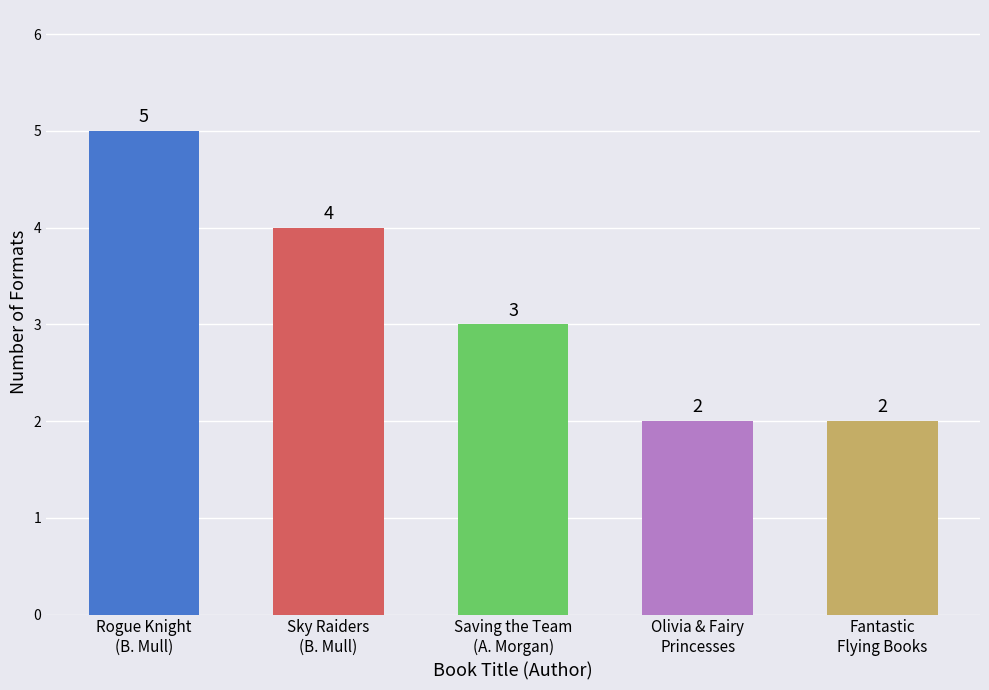

Between Brandon Mull (43344647) - Sky Raiders and Alex Morgan (409142853) - Saving the Team, which is larger?

Brandon Mull (43344647) - Sky Raiders